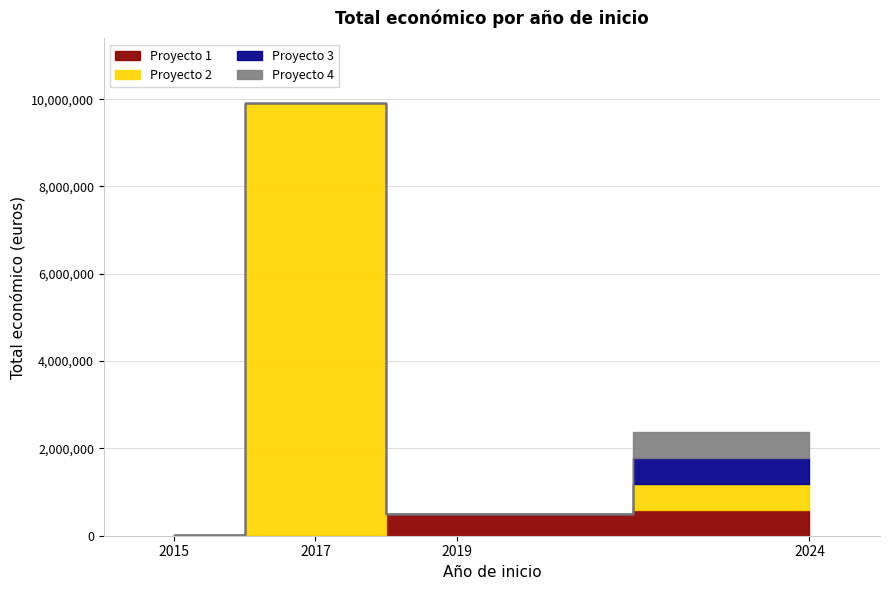

What is the sum of all values?

12787171